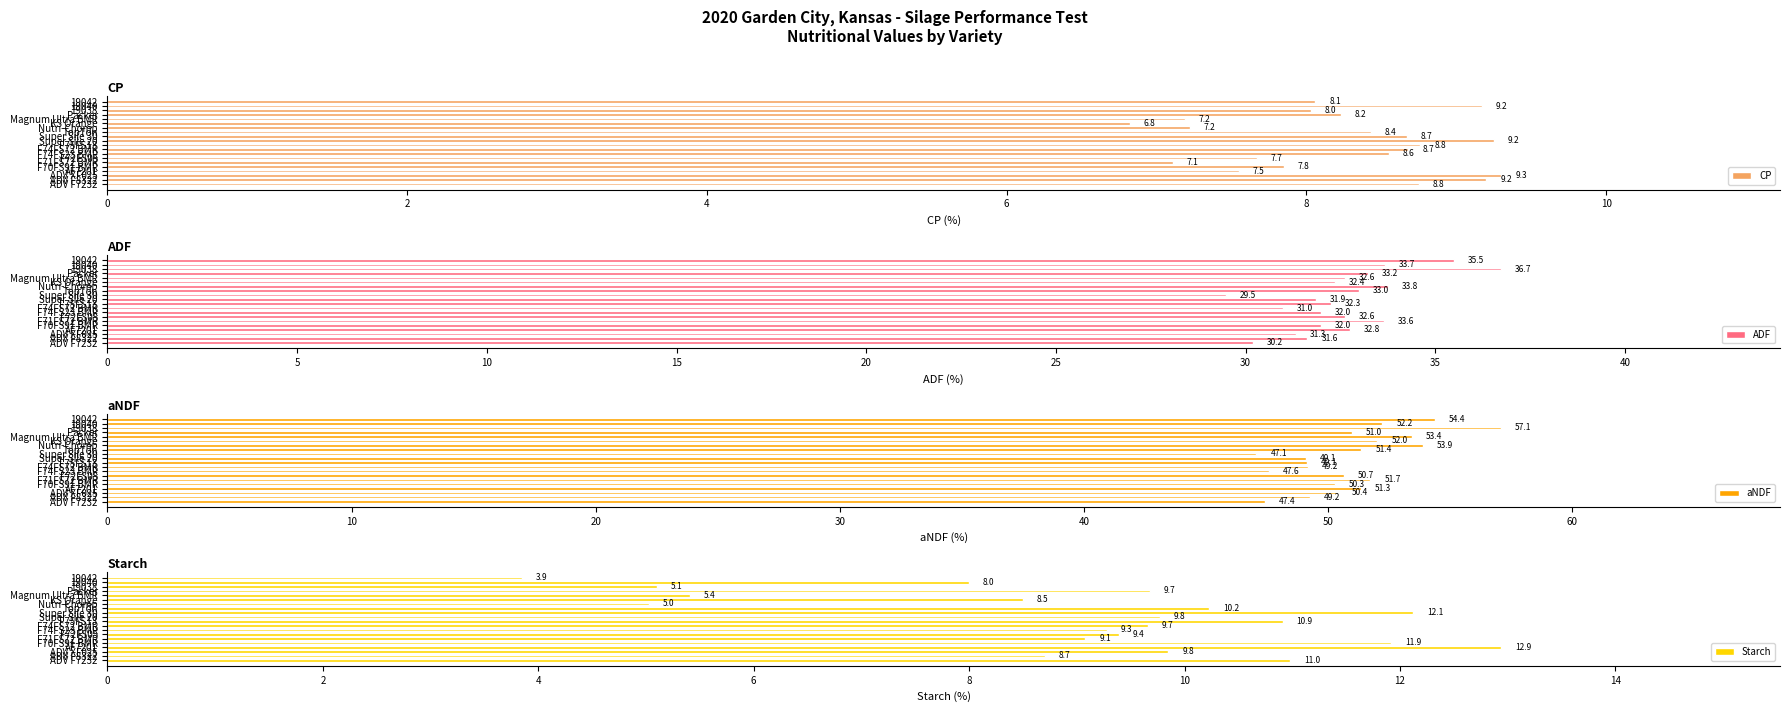

What is the highest value of the CP series?

9.3